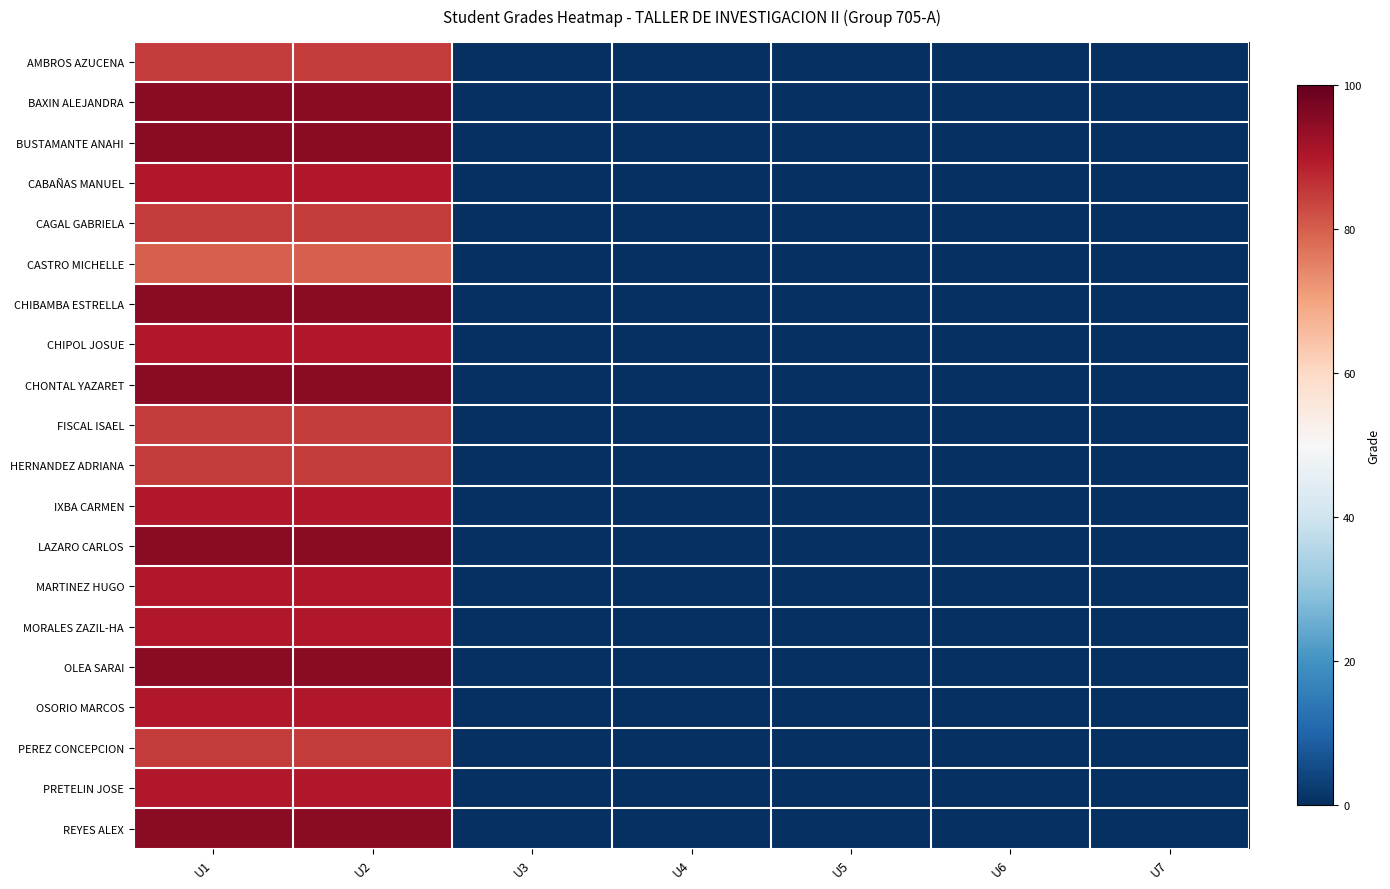

Reading right to left, what are all the values shown in this chart?

AMBROS AZUCENA: U7=0	U6=0	U5=0	U4=0	U3=0	U2=85	U1=85
BAXIN ALEJANDRA: U7=0	U6=0	U5=0	U4=0	U3=0	U2=95	U1=95
BUSTAMANTE ANAHI: U7=0	U6=0	U5=0	U4=0	U3=0	U2=95	U1=95
CABAÑAS MANUEL: U7=0	U6=0	U5=0	U4=0	U3=0	U2=90	U1=90
CAGAL GABRIELA: U7=0	U6=0	U5=0	U4=0	U3=0	U2=85	U1=85
CASTRO MICHELLE: U7=0	U6=0	U5=0	U4=0	U3=0	U2=80	U1=80
CHIBAMBA ESTRELLA: U7=0	U6=0	U5=0	U4=0	U3=0	U2=95	U1=95
CHIPOL JOSUE: U7=0	U6=0	U5=0	U4=0	U3=0	U2=90	U1=90
CHONTAL YAZARET: U7=0	U6=0	U5=0	U4=0	U3=0	U2=95	U1=95
FISCAL ISAEL: U7=0	U6=0	U5=0	U4=0	U3=0	U2=85	U1=85
HERNANDEZ ADRIANA: U7=0	U6=0	U5=0	U4=0	U3=0	U2=85	U1=85
IXBA CARMEN: U7=0	U6=0	U5=0	U4=0	U3=0	U2=90	U1=90
LAZARO CARLOS: U7=0	U6=0	U5=0	U4=0	U3=0	U2=95	U1=95
MARTINEZ HUGO: U7=0	U6=0	U5=0	U4=0	U3=0	U2=90	U1=90
MORALES ZAZIL-HA: U7=0	U6=0	U5=0	U4=0	U3=0	U2=90	U1=90
OLEA SARAI: U7=0	U6=0	U5=0	U4=0	U3=0	U2=95	U1=95
OSORIO MARCOS: U7=0	U6=0	U5=0	U4=0	U3=0	U2=90	U1=90
PEREZ CONCEPCION: U7=0	U6=0	U5=0	U4=0	U3=0	U2=85	U1=85
PRETELIN JOSE: U7=0	U6=0	U5=0	U4=0	U3=0	U2=90	U1=90
REYES ALEX: U7=0	U6=0	U5=0	U4=0	U3=0	U2=95	U1=95